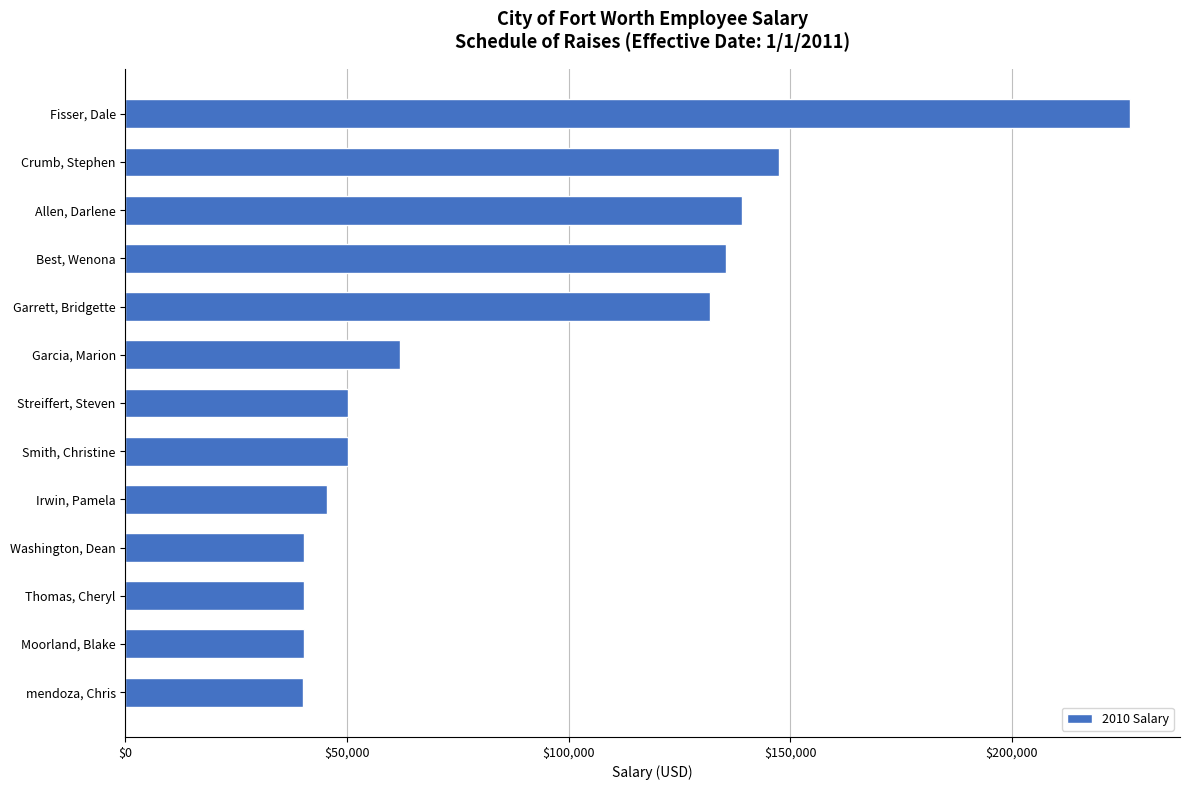

Is it true that the value at Smith, Christine is 89392?

False